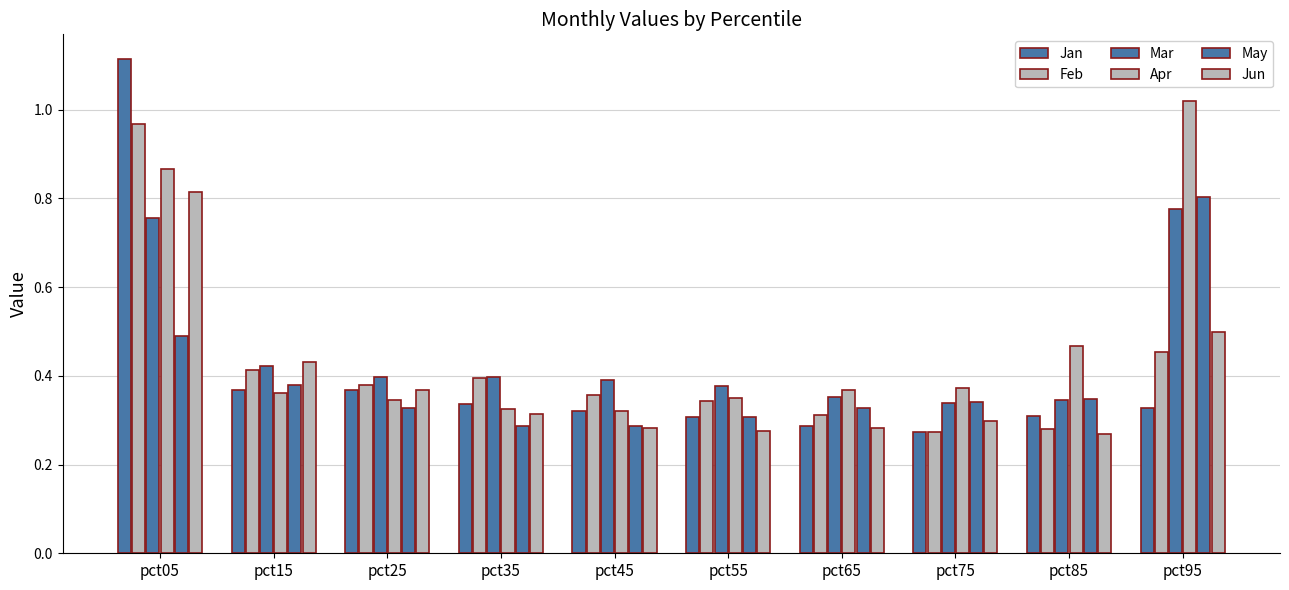

How many bars are there in each group?

6